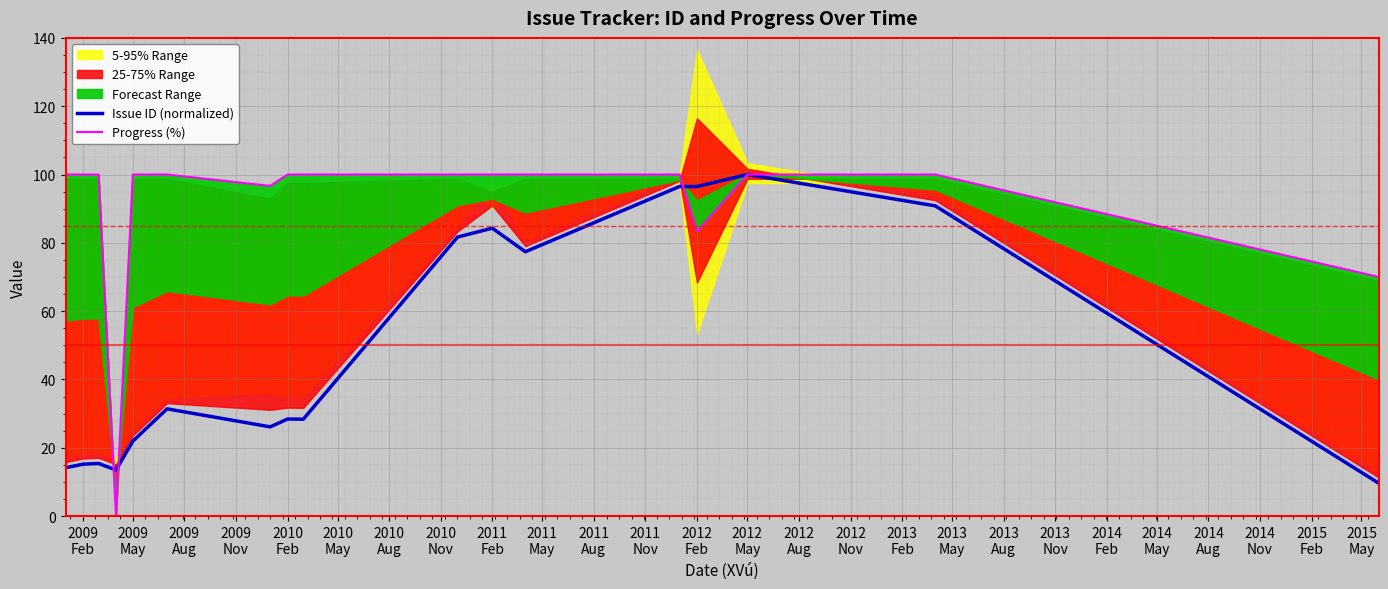

True or false: Issue ID (normalized) has more than 1 points higher than both neighbors.

True